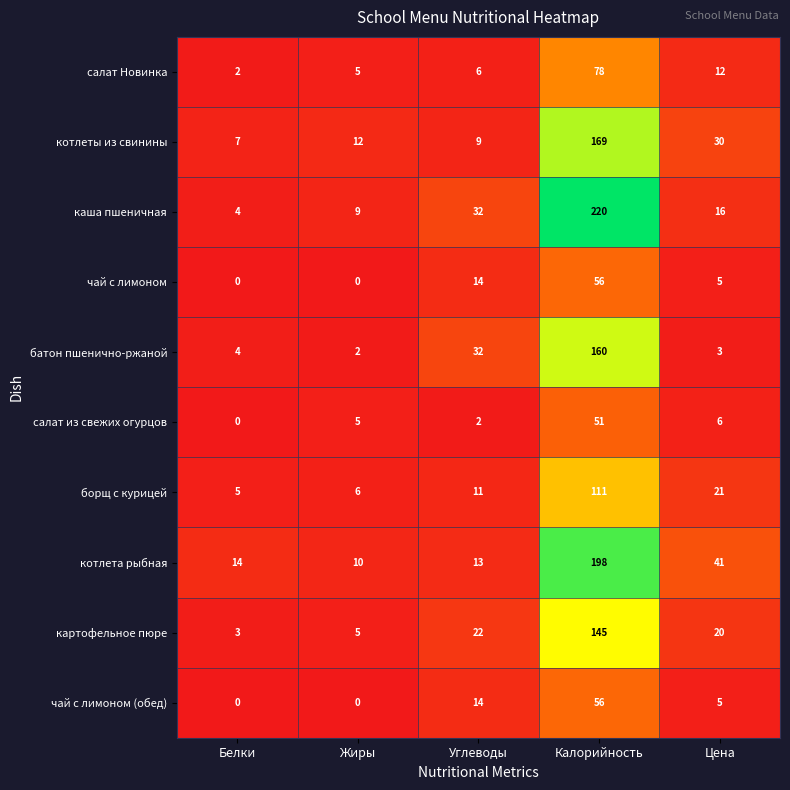

What is the greatest value displayed?

220